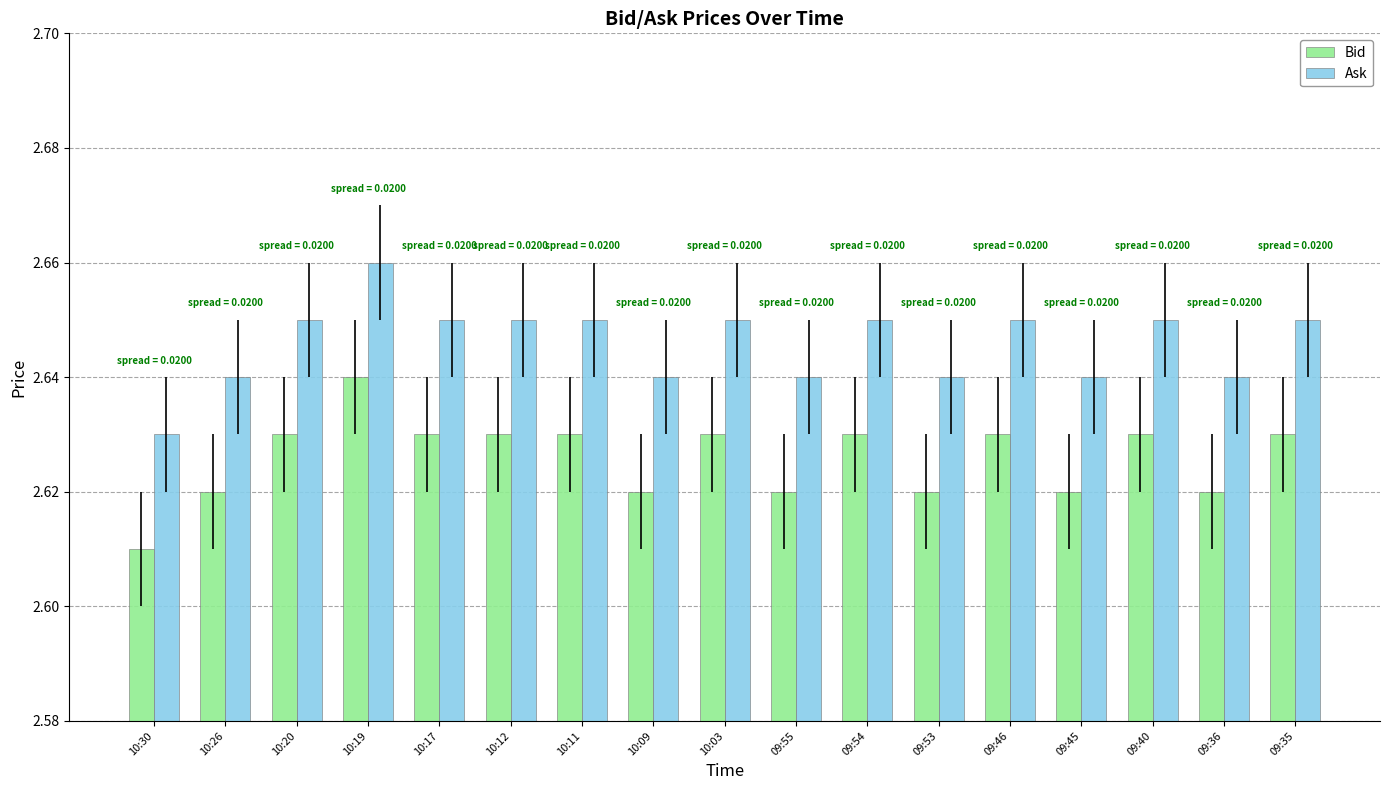

At which category does the chart reach its peak across all series?

10:19